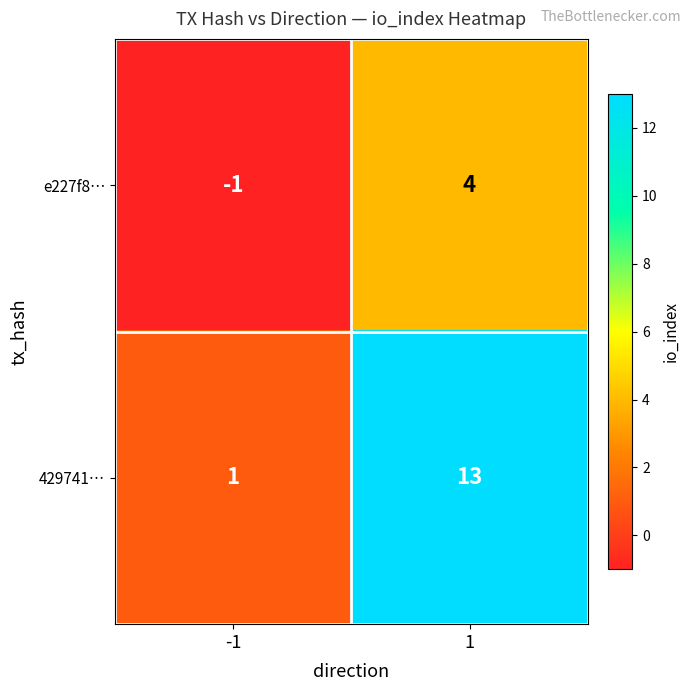

List the series in order of their peak value, highest first.

429741…, e227f8…